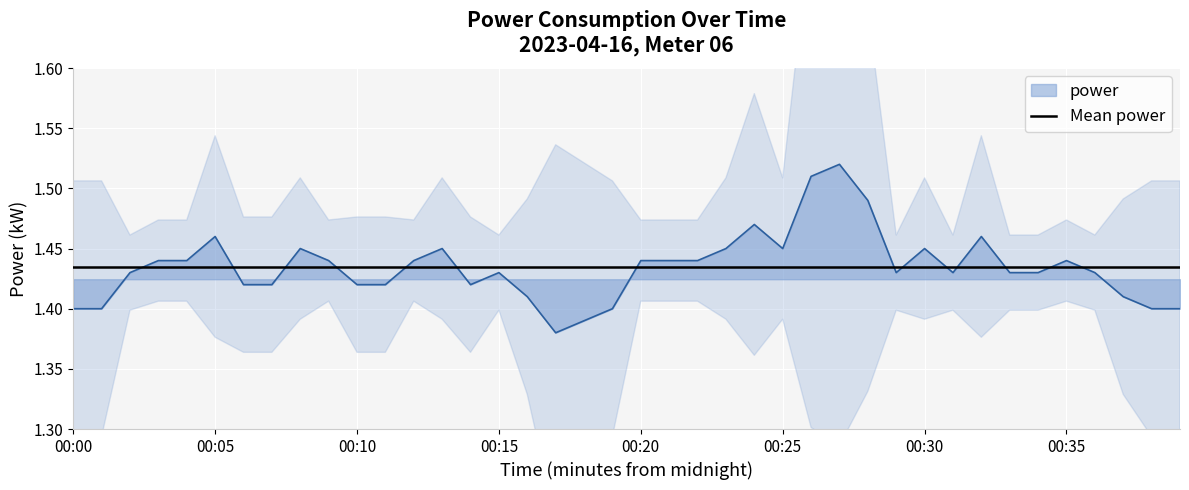

The value at 00:27 is 1.5. True or false?

True